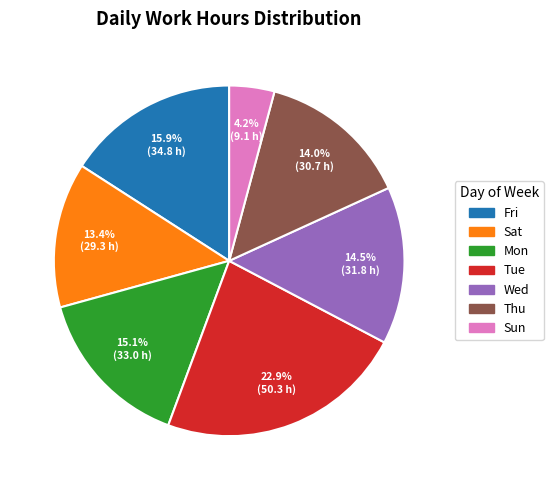

Is there any slice that represents more than half of the pie?

No